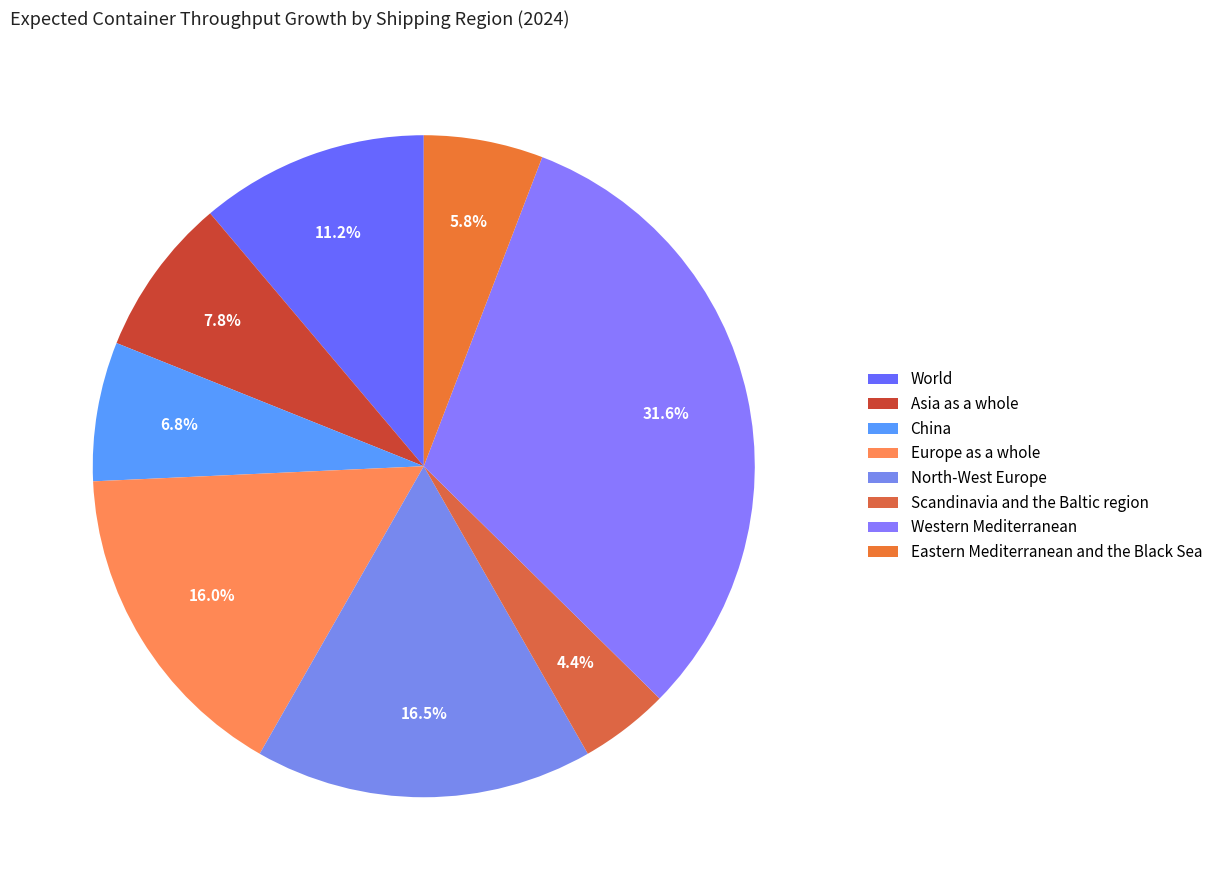

Count the number of slices in the pie.

8